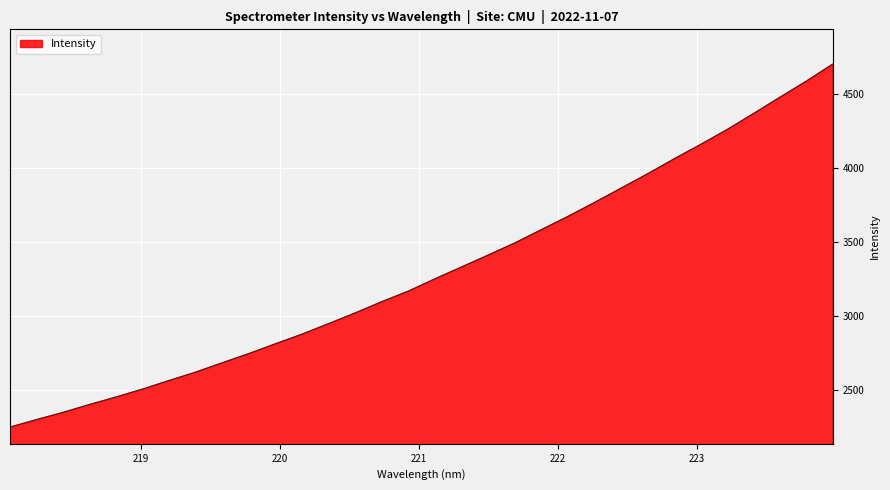

What is the difference between the maximum and minimum values?

2450.8